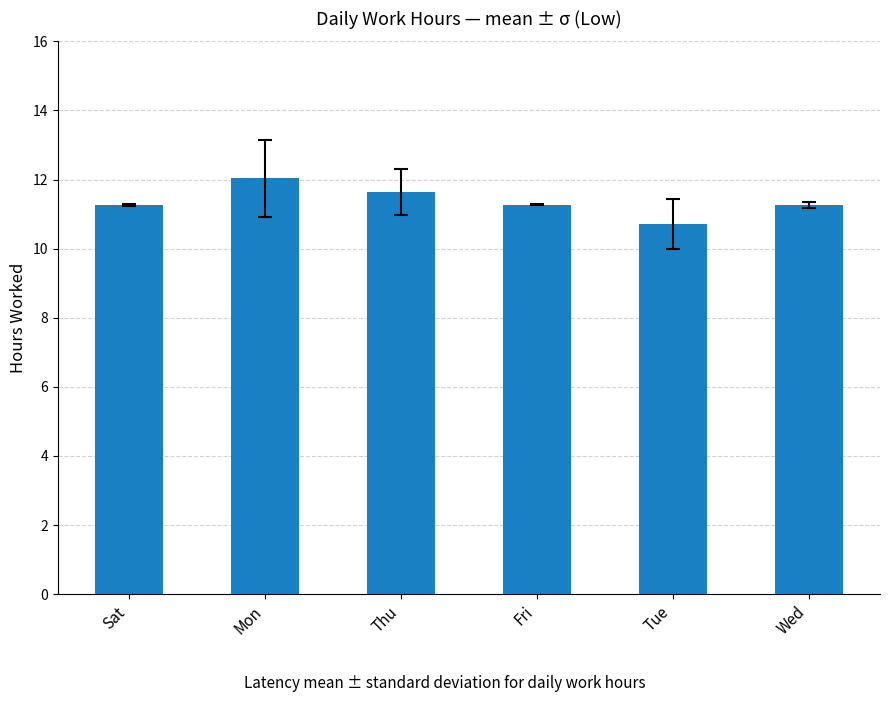

How many data points are above 11?

5